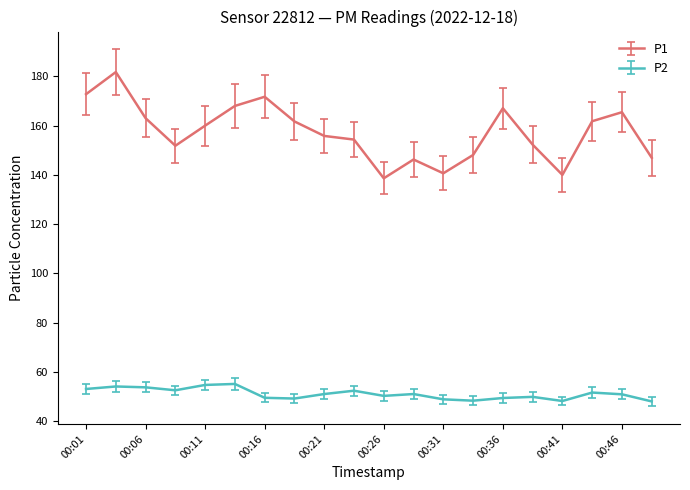

Which series has the largest total across all categories?

P1